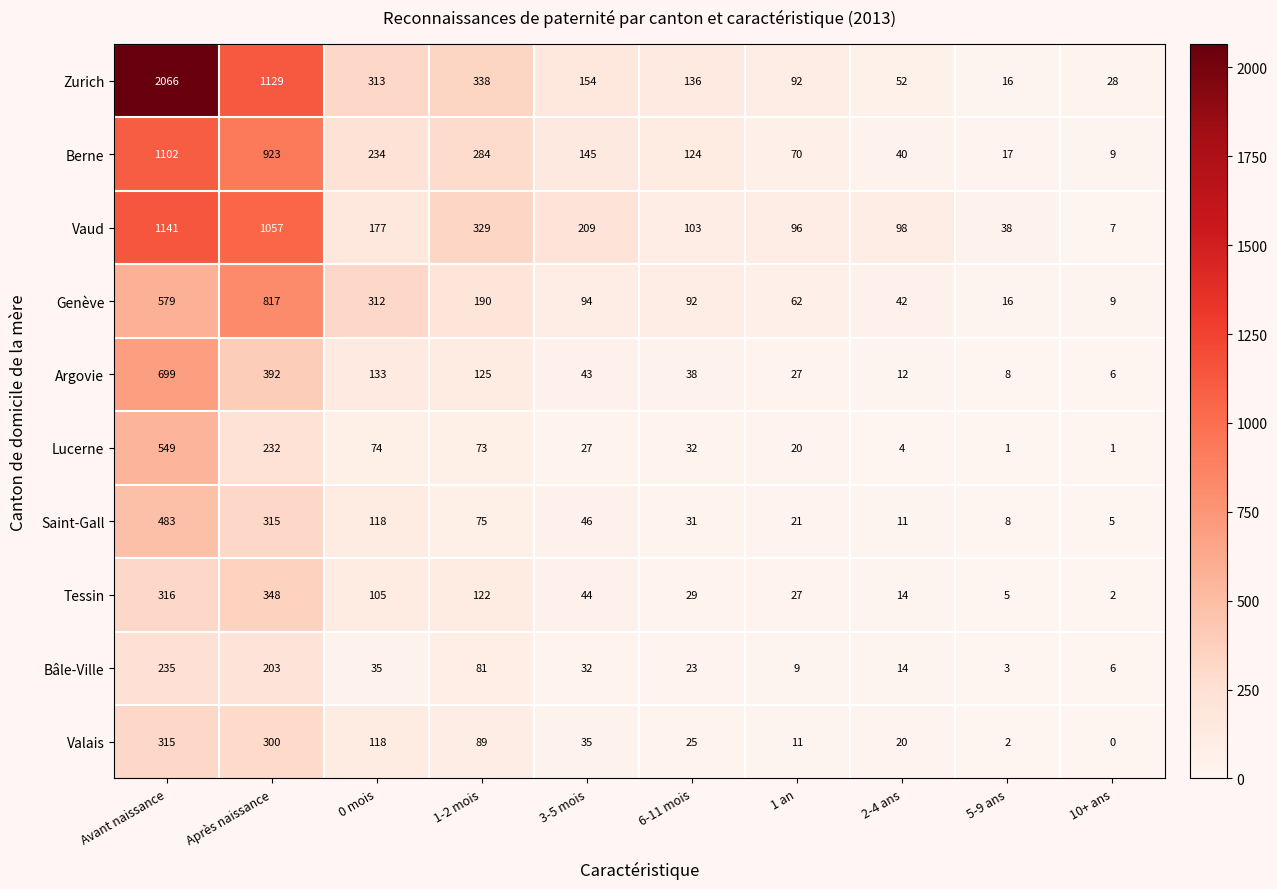

Which series has the largest range (max minus min)?

Zurich